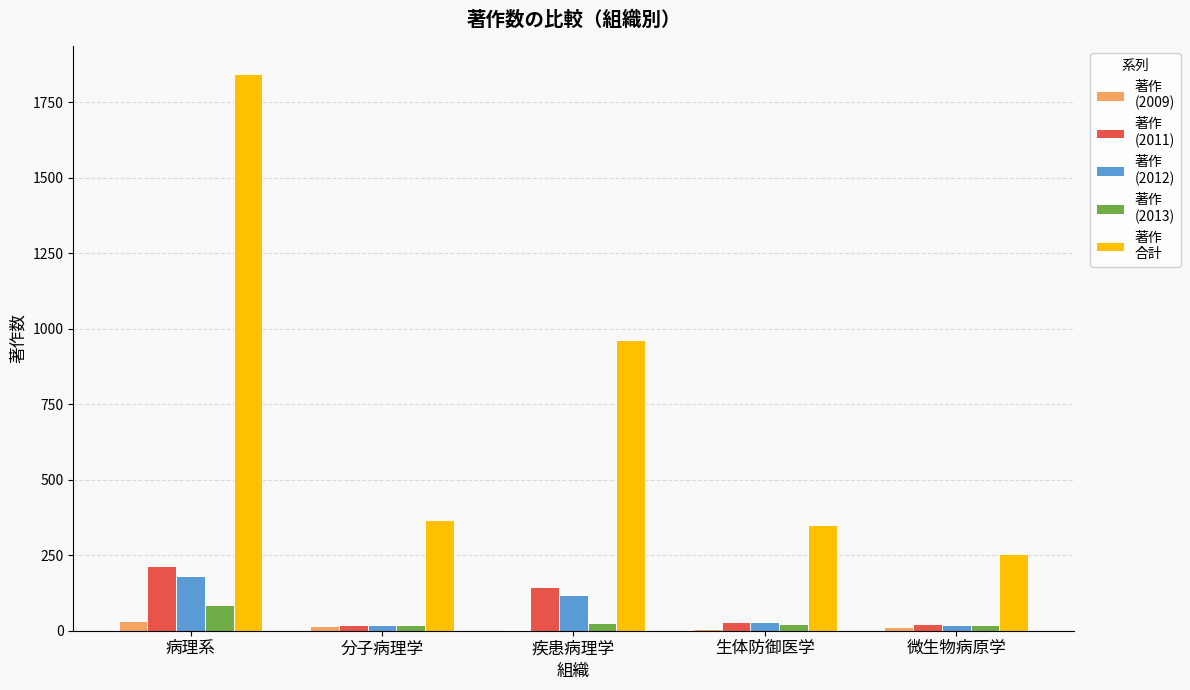

What is the maximum value shown in the chart?

1843